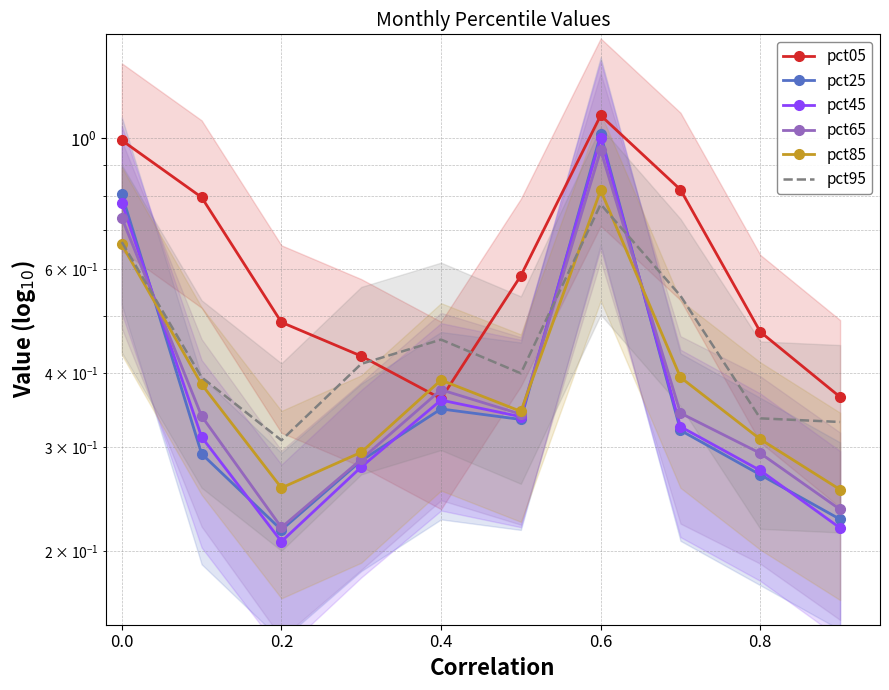

Does the chart have visible grid lines?

Yes